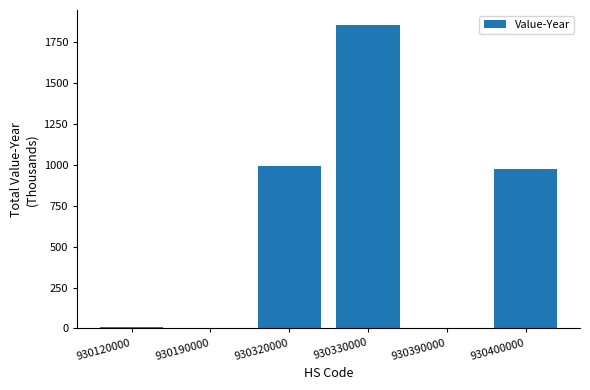

What is the difference between the values at 930390000 and 930320000?

990.6